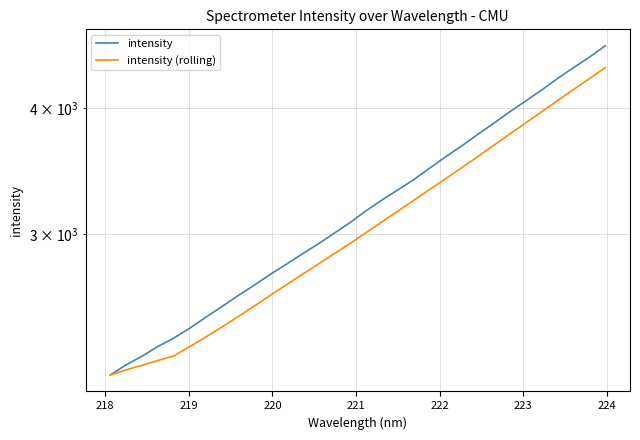

True or false: intensity (rolling) and intensity cross at least once.

False